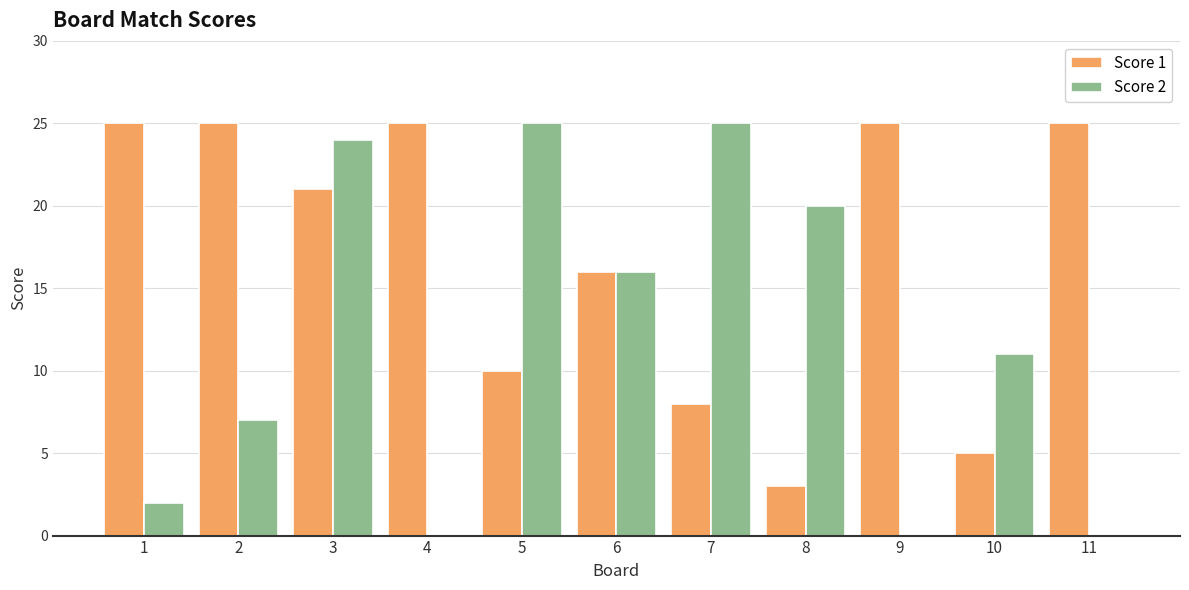

Is the value of Score 1 at 6 greater than the value of Score 2 at 5?

No